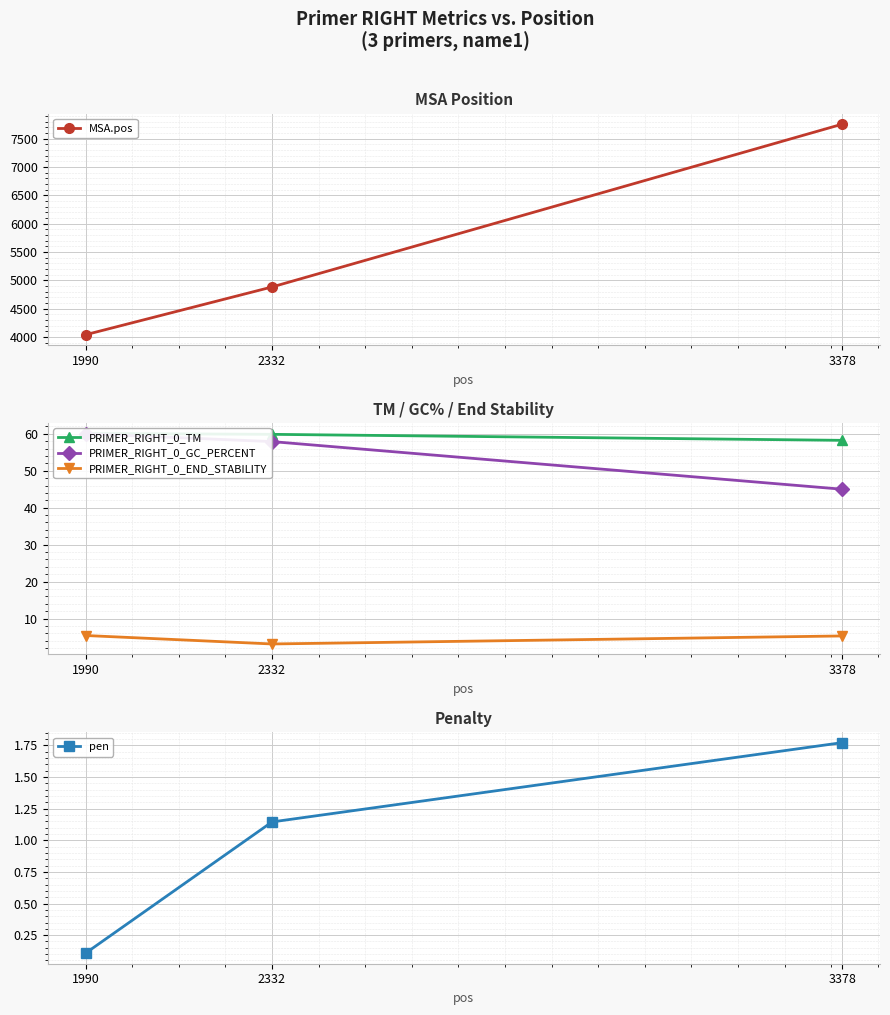

What is the value of the PRIMER_RIGHT_0_GC_PERCENT point at the 2nd from the left?

57.9